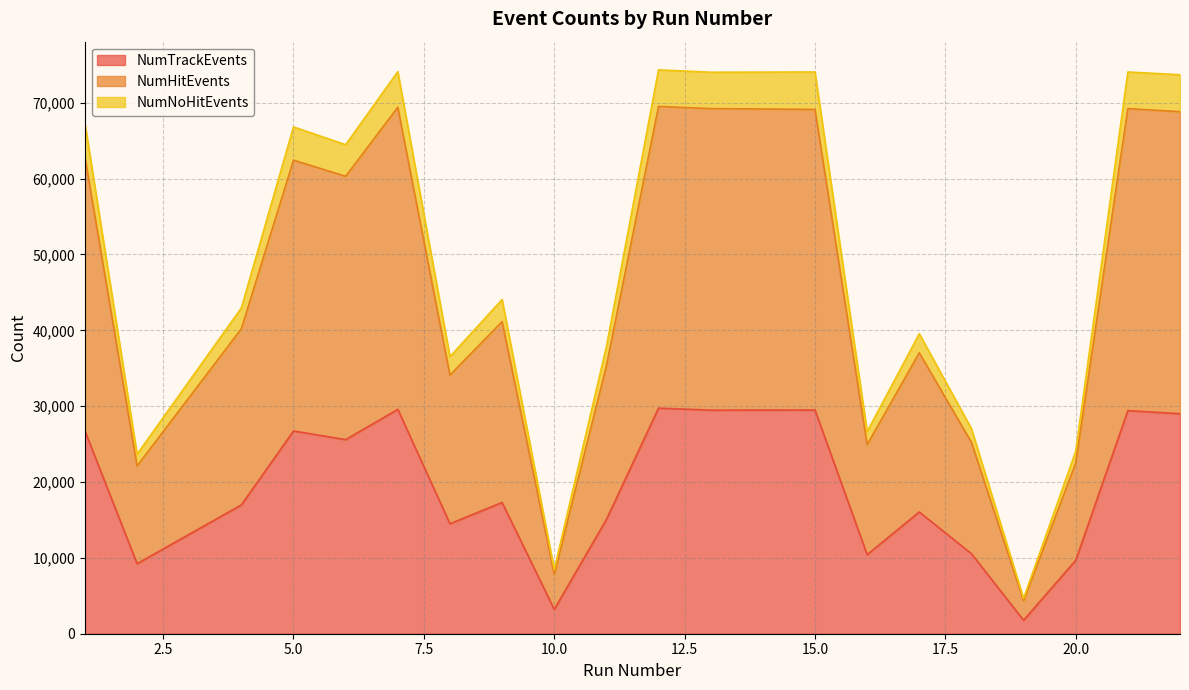

Which series has the widest spread of values?

NumHitEvents